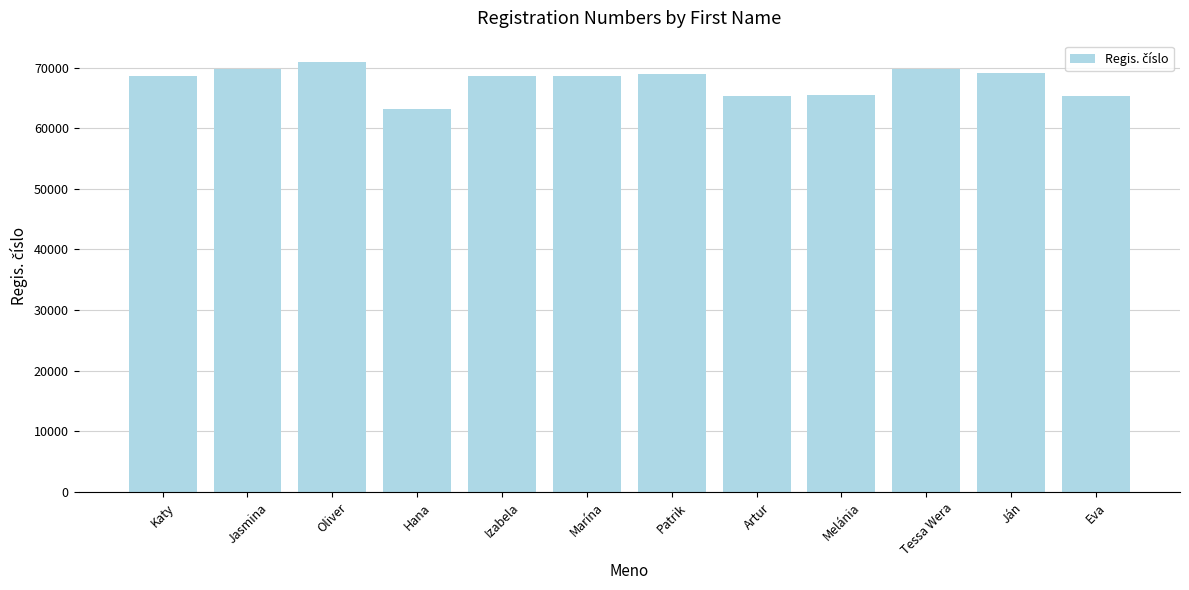

The value at Marína is 100662. True or false?

False